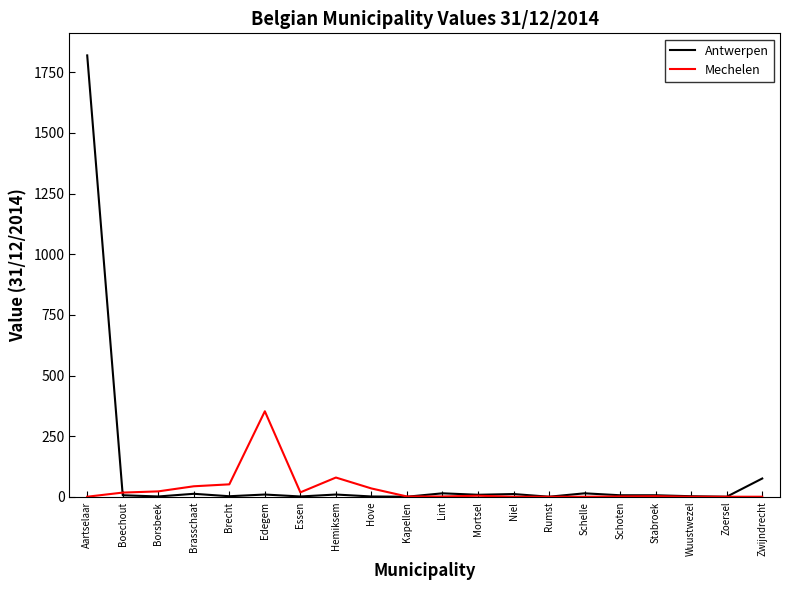

What is the smallest value displayed?

1